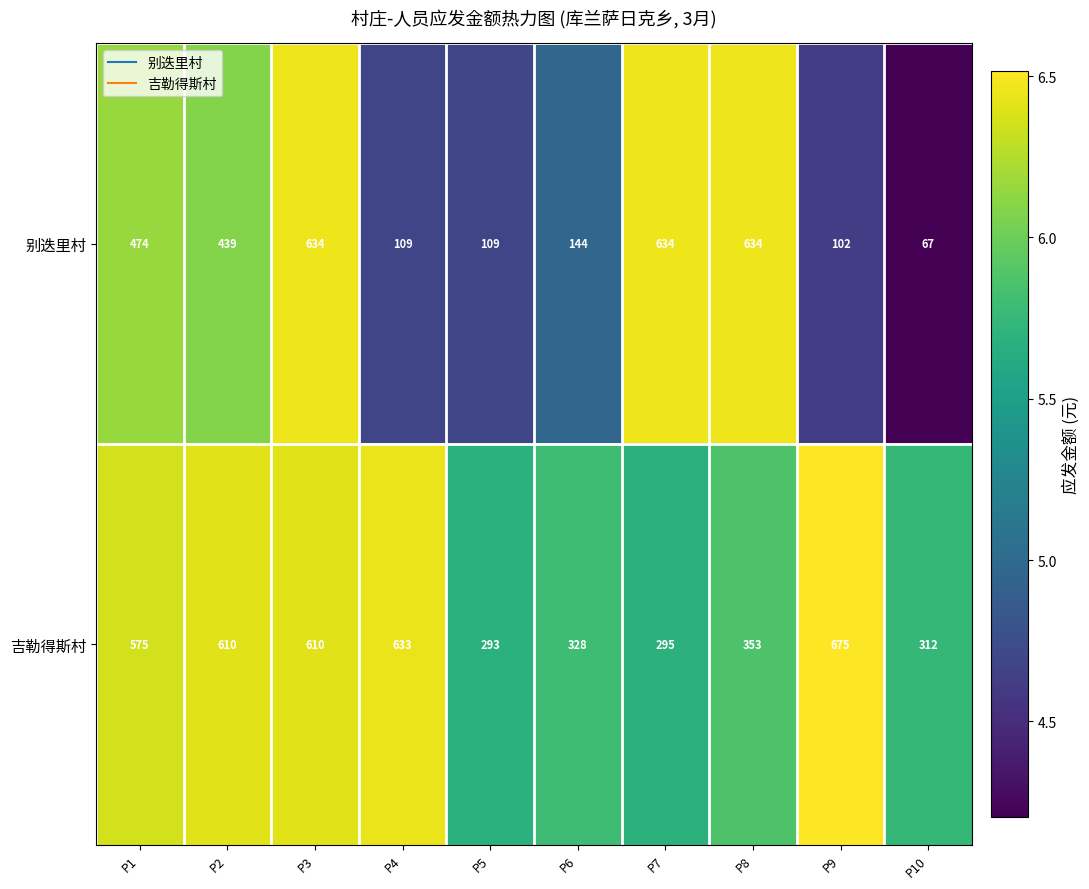

What is the approximate value of 别迭里村 at P1, to the nearest 50?

450